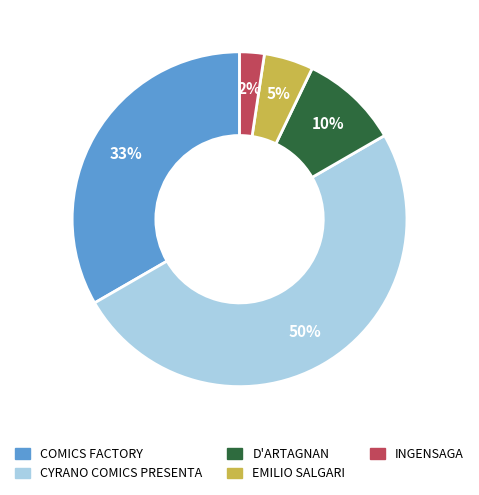

Which slice is the smallest?

INGENSAGA